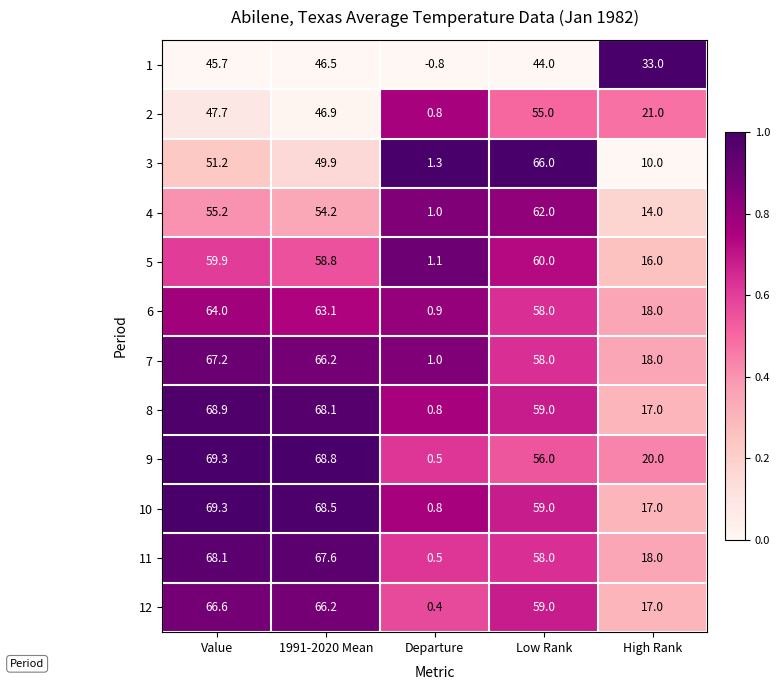

What is the average value of the 11 series?

42.4